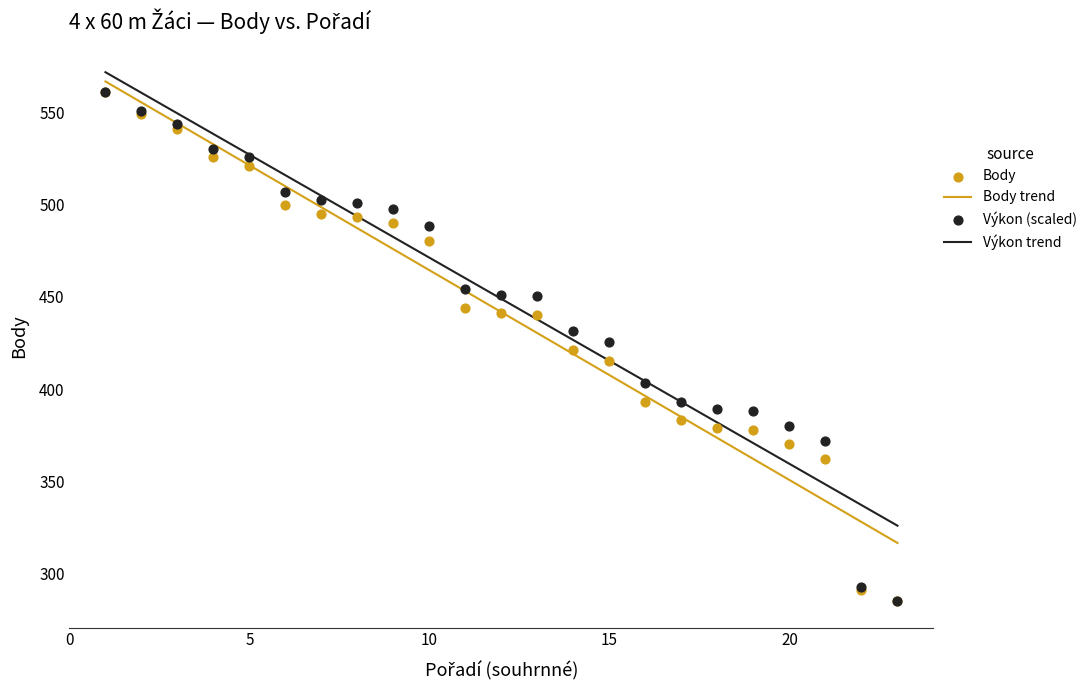

At which category is the sum across all series the highest?

1